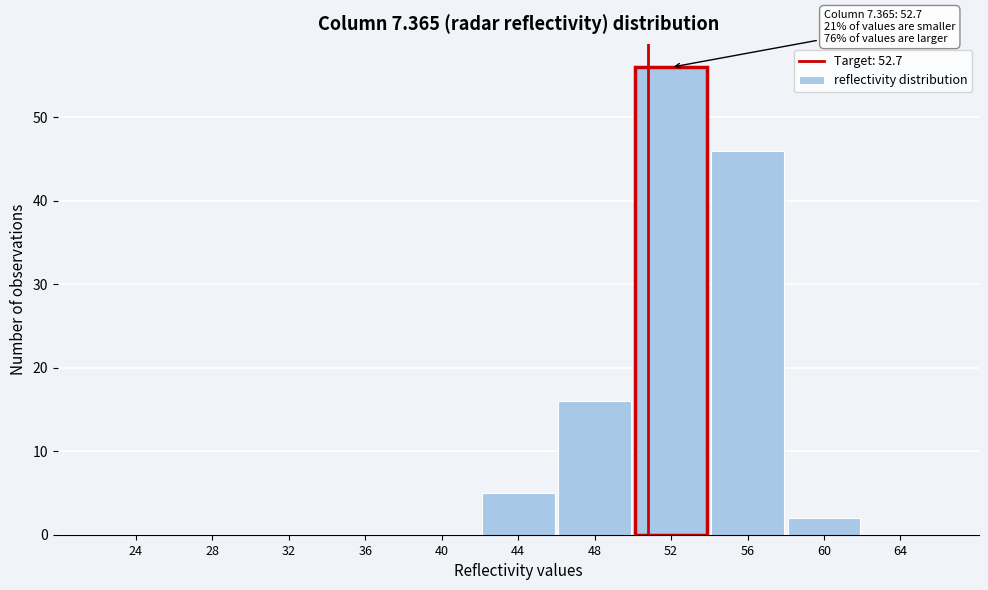

Reading left to right, what are all the values shown in this chart?

24=0	28=0	32=0	36=0	40=0	44=5	48=16	52=56	56=46	60=2	64=0